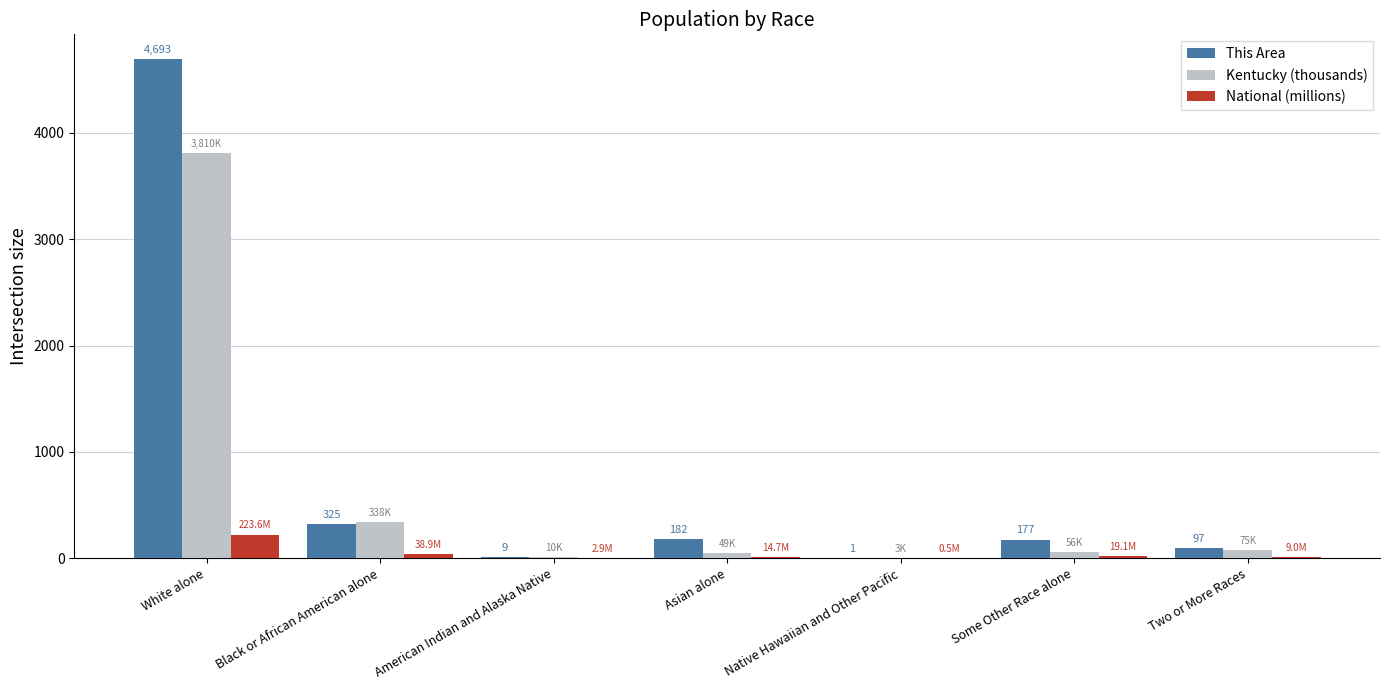

What are all the series names shown in the legend?

This Area, Kentucky (thousands), National (millions)